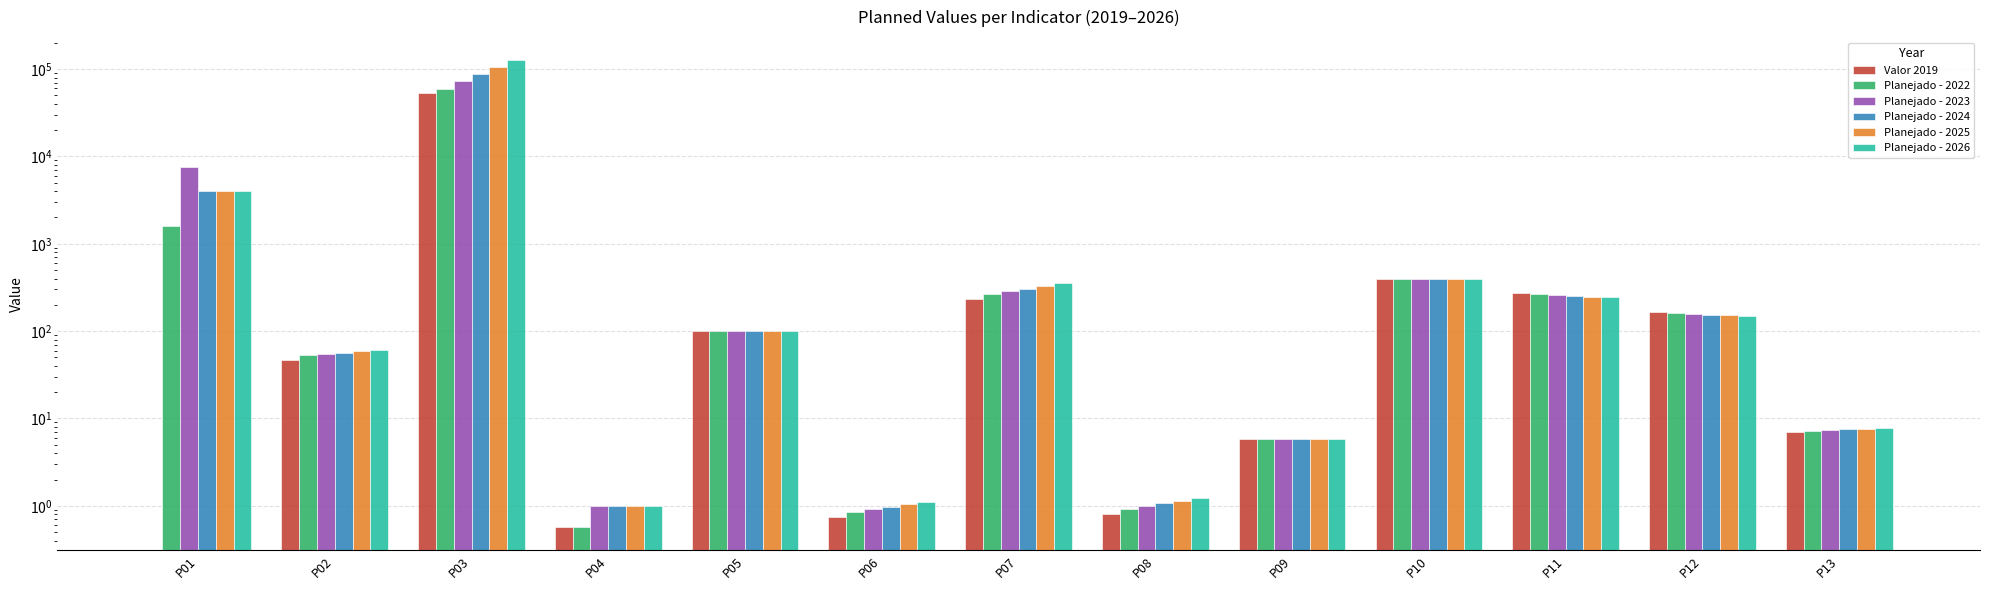

Reading left to right, extract all data points from this chart.

Valor 2019: 0.0	47.0	53481.6	0.6	100.0	0.7	233.2	0.8	5.8	399.1	270.1	163.8	7.1
Planejado - 2022: 1602.8	52.6	59739.4	0.6	100.0	0.9	268.2	0.9	5.8	399.1	264.7	160.5	7.2
Planejado - 2023: 7651.7	54.7	72710.4	1.0	100.0	0.9	287.0	1.0	5.8	399.1	259.4	157.3	7.4
Planejado - 2024: 4000.0	56.9	87252.4	1.0	100.0	1.0	307.1	1.1	5.8	399.1	254.2	154.2	7.5
Planejado - 2025: 4000.0	59.2	104702.9	1.0	100.0	1.0	328.5	1.1	5.8	399.1	249.1	151.1	7.6
Planejado - 2026: 4000.0	61.5	125643.5	1.0	100.0	1.1	351.5	1.2	5.8	399.1	244.1	148.1	7.8